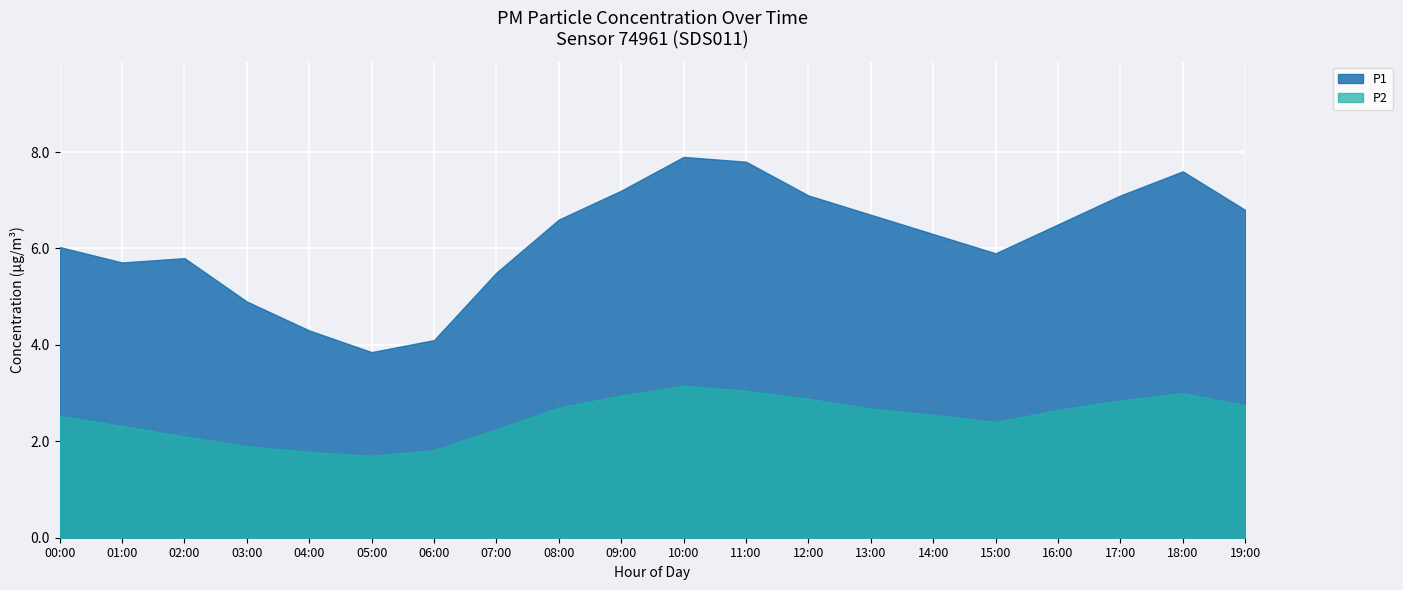

True or false: P2 has more than 1 interior local peaks.

True